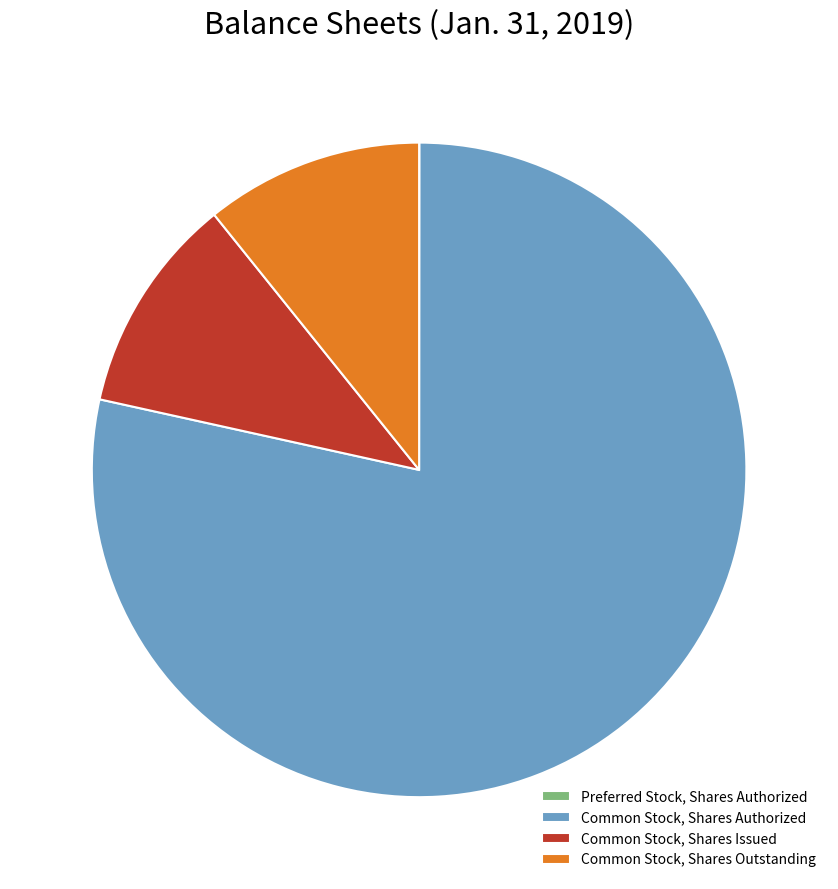

What is the ratio of the value at Common Stock, Shares Authorized to the value at Common Stock, Shares Outstanding?

7.3